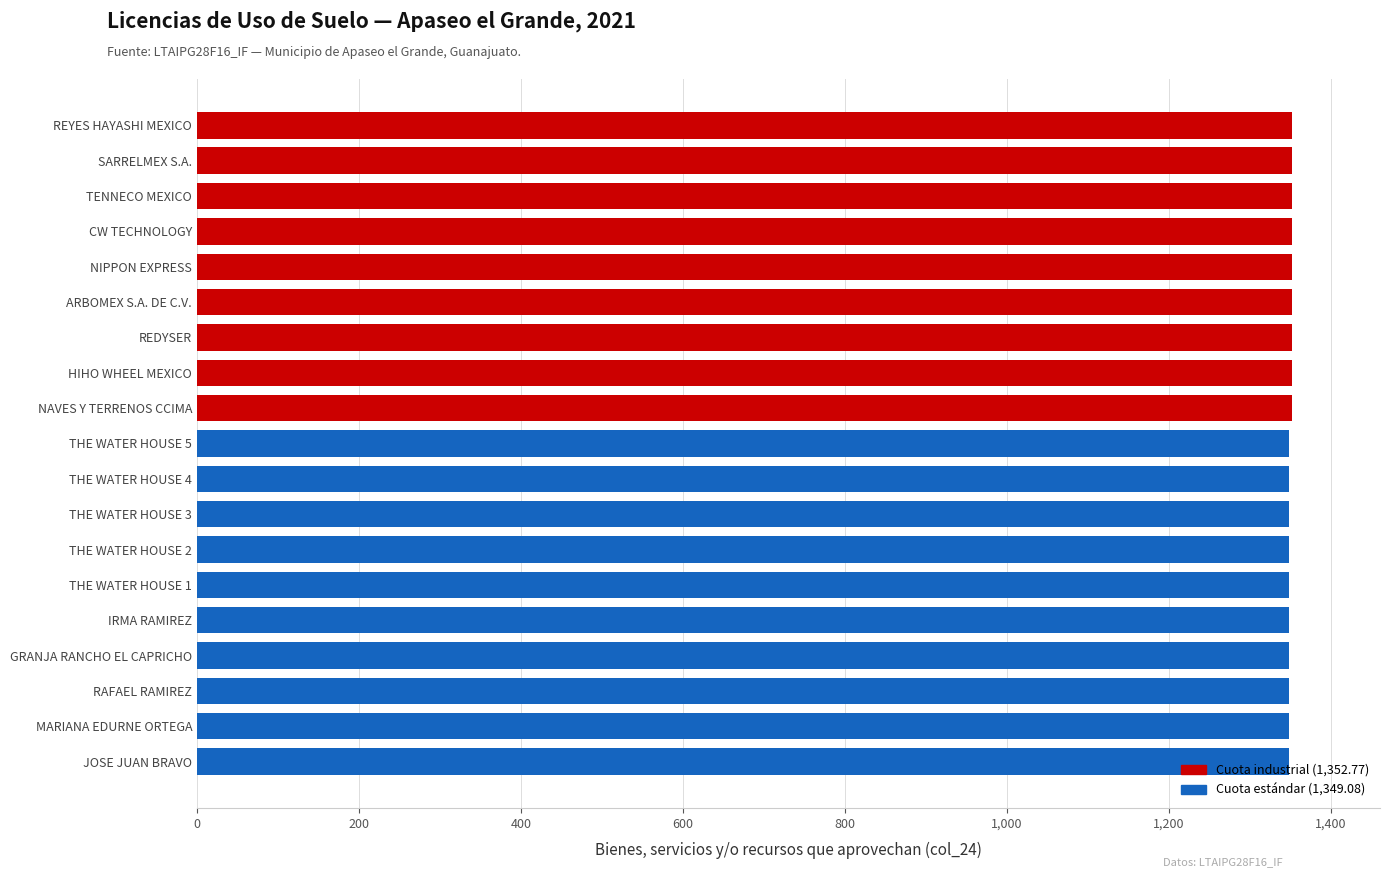

Approximately how many times larger is the value at RAFAEL RAMIREZ compared to TENNECO MEXICO?

1.0